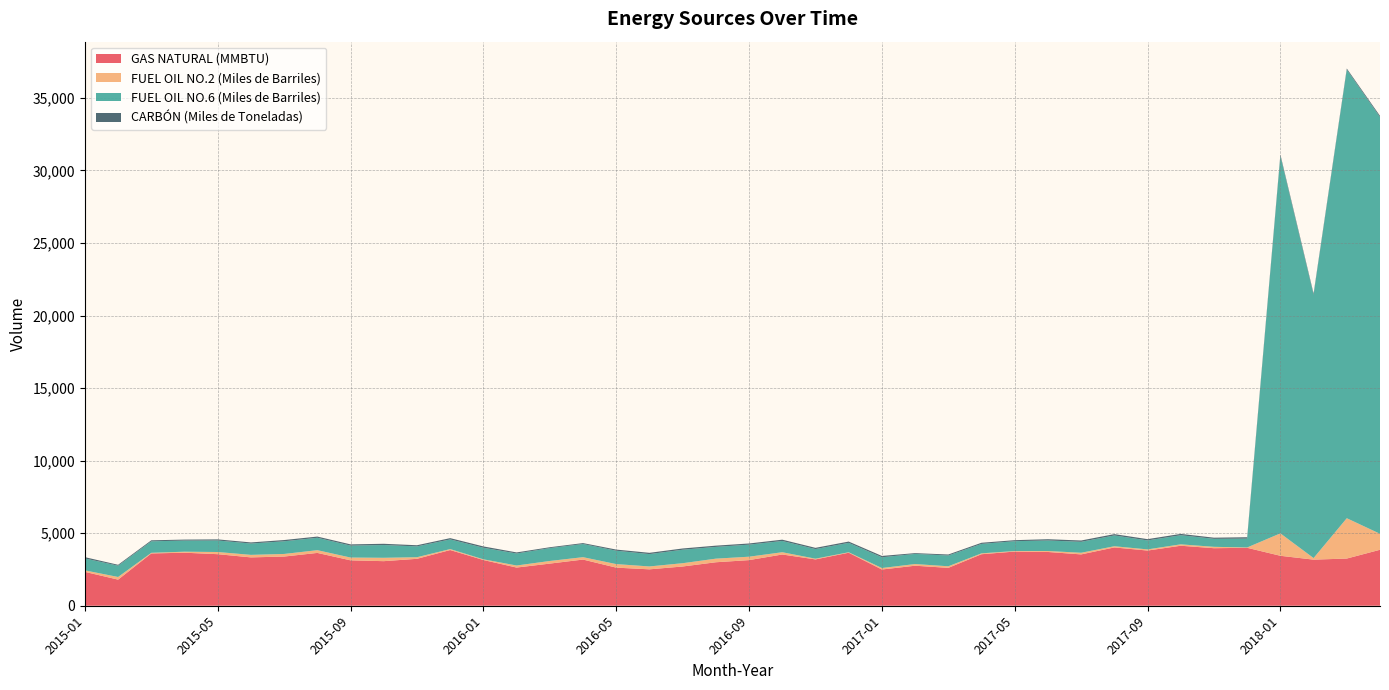

Reading left to right, transcribe all the data shown in this chart.

GAS NATURAL (MMBTU): 2015-01=2334.6	2015-02=1799.3	2015-03=3604.7	2015-04=3654.7	2015-05=3553.0	2015-06=3331.9	2015-07=3390.4	2015-08=3639.8	2015-09=3128.9	2015-10=3072.0	2015-11=3233.7	2015-12=3838.2	2016-01=3151.6	2016-02=2631.1	2016-03=2904.0	2016-04=3182.4	2016-05=2626.0	2016-06=2508.7	2016-07=2704.2	2016-08=2996.4	2016-09=3144.4	2016-10=3531.5	2016-11=3192.4	2016-12=3653.9	2017-01=2496.8	2017-02=2757.8	2017-03=2610.4	2017-04=3550.2	2017-05=3733.3	2017-06=3705.4	2017-07=3538.0	2017-08=4017.0	2017-09=3803.0	2017-10=4135.0	2017-11=3965.0	2017-12=3993.0	2018-01=3442.3	2018-02=3176.7	2018-03=3252.3	2018-04=3857.0
FUEL OIL NO.2 (Miles de Barriles): 2015-01=102.5	2015-02=182.6	2015-03=43.2	2015-04=70.0	2015-05=149.8	2015-06=173.8	2015-07=178.4	2015-08=189.7	2015-09=192.5	2015-10=232.3	2015-11=110.2	2015-12=66.5	2016-01=48.1	2016-02=141.1	2016-03=181.2	2016-04=164.6	2016-05=244.3	2016-06=199.8	2016-07=227.2	2016-08=248.9	2016-09=235.1	2016-10=156.5	2016-11=50.4	2016-12=32.4	2017-01=102.4	2017-02=116.0	2017-03=109.2	2017-04=60.3	2017-05=37.0	2017-06=67.0	2017-07=113.0	2017-08=83.4	2017-09=79.9	2017-10=97.0	2017-11=95.0	2017-12=23.0	2018-01=1545.5	2018-02=108.9	2018-03=2780.1	2018-04=1102.0
FUEL OIL NO.6 (Miles de Barriles): 2015-01=820.3	2015-02=778.1	2015-03=792.3	2015-04=767.3	2015-05=793.4	2015-06=780.6	2015-07=874.2	2015-08=855.1	2015-09=823.0	2015-10=878.9	2015-11=745.7	2015-12=666.5	2016-01=797.5	2016-02=827.0	2016-03=887.5	2016-04=906.9	2016-05=922.0	2016-06=850.8	2016-07=929.2	2016-08=809.4	2016-09=831.2	2016-10=775.2	2016-11=661.9	2016-12=648.2	2017-01=741.0	2017-02=698.0	2017-03=742.0	2017-04=651.0	2017-05=678.0	2017-06=726.0	2017-07=755.0	2017-08=744.0	2017-09=618.0	2017-10=628.0	2017-11=550.0	2017-12=609.0	2018-01=26013.6	2018-02=18150.5	2018-03=30918.0	2018-04=28717.0
CARBÓN (Miles de Toneladas): 2015-01=89.7	2015-02=61.9	2015-03=69.1	2015-04=66.8	2015-05=76.8	2015-06=77.2	2015-07=85.1	2015-08=82.4	2015-09=84.6	2015-10=86.3	2015-11=79.4	2015-12=87.8	2016-01=90.1	2016-02=75.5	2016-03=58.9	2016-04=63.6	2016-05=78.6	2016-06=87.8	2016-07=85.8	2016-08=86.5	2016-09=80.0	2016-10=90.1	2016-11=85.2	2016-12=88.3	2017-01=91.6	2017-02=53.6	2017-03=69.5	2017-04=78.3	2017-05=70.7	2017-06=86.5	2017-07=90.0	2017-08=91.0	2017-09=88.6	2017-10=91.1	2017-11=80.2	2017-12=96.0	2018-01=93.0	2018-02=81.9	2018-03=72.3	2018-04=85.0